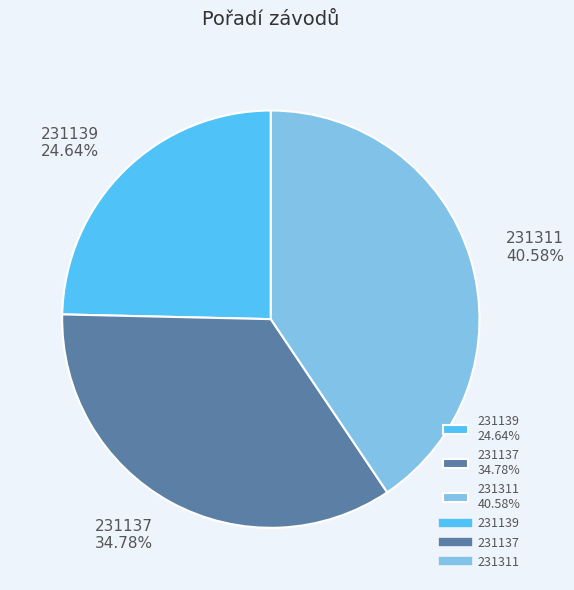

What percentage is NOT represented by 231137?

65.2%